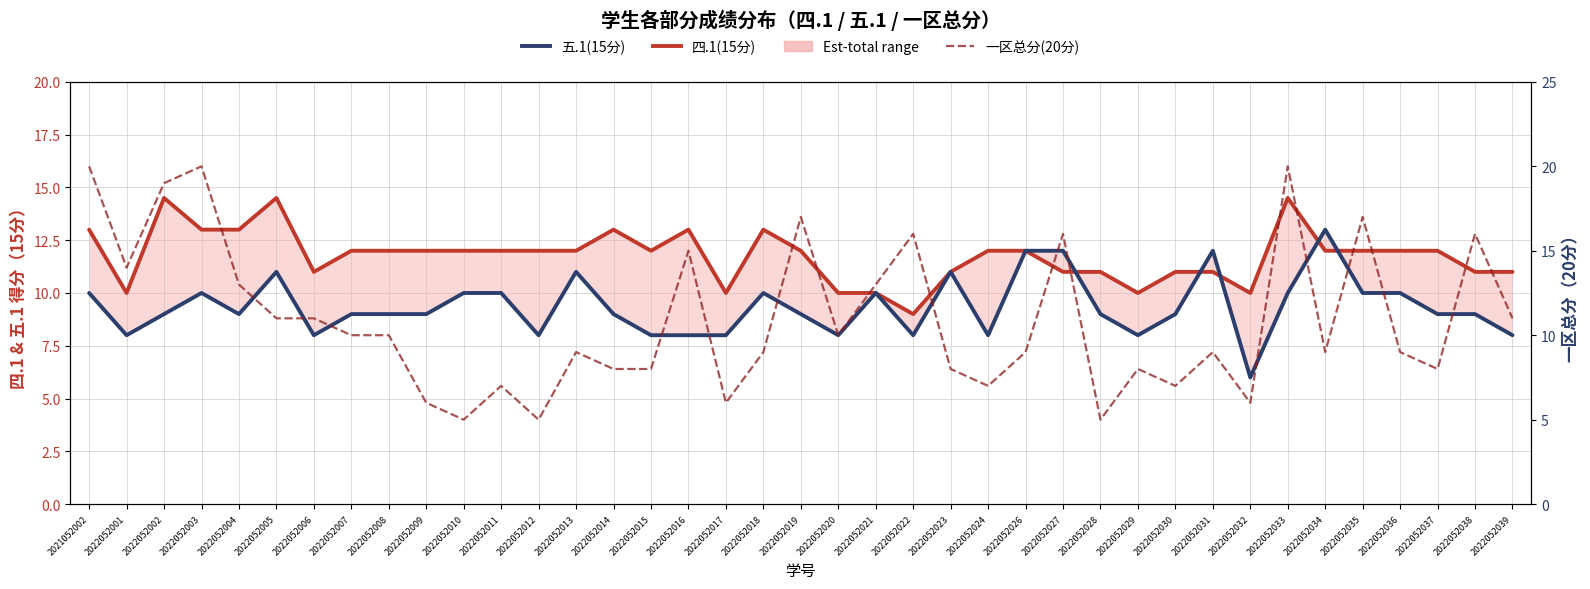

What is the difference between the highest and lowest values at 2022052036?

3.0